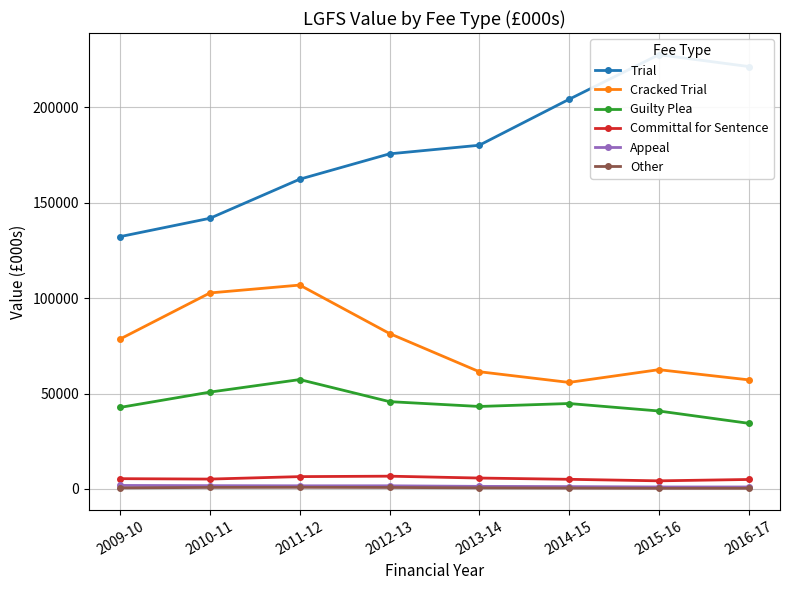

At which category does the chart reach its minimum across all series?

2015-16